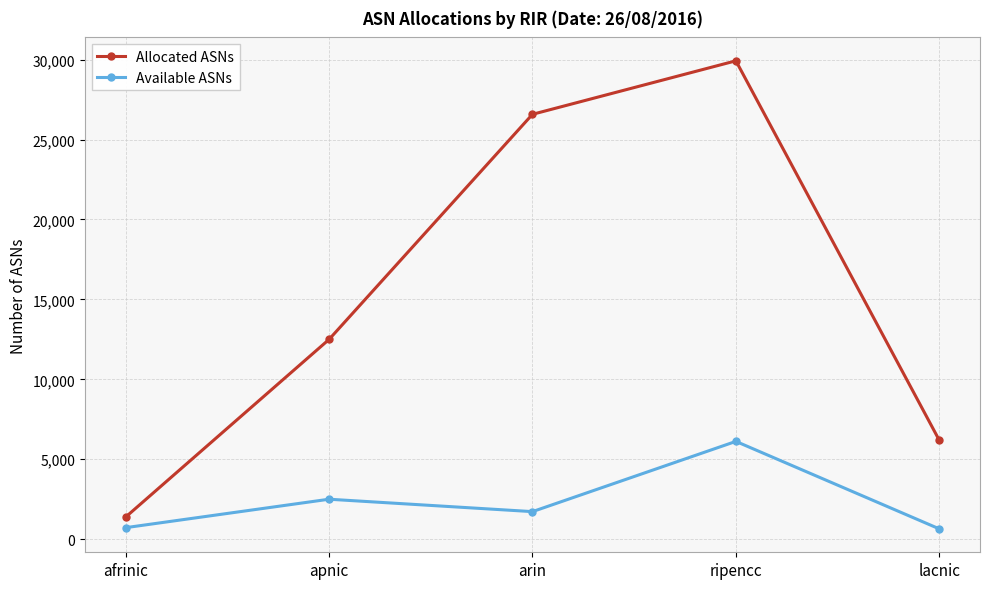

Is it true that Available ASNs equals 2501 at apnic?

True